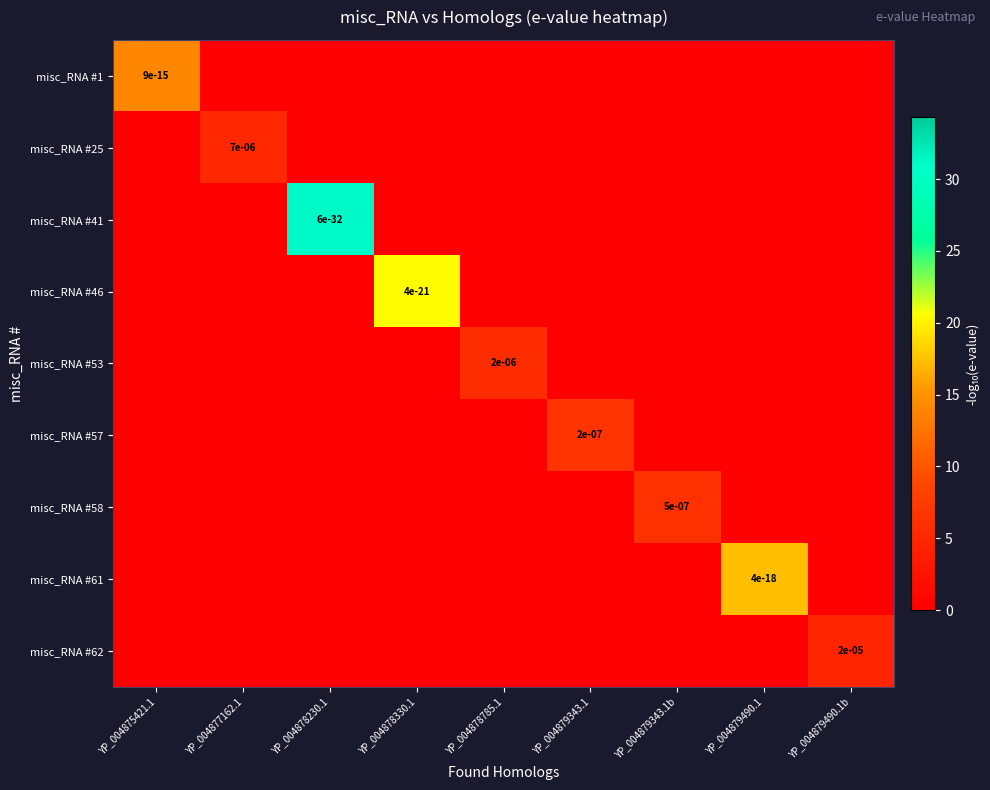

What is the maximum value for misc_RNA #46?

20.4